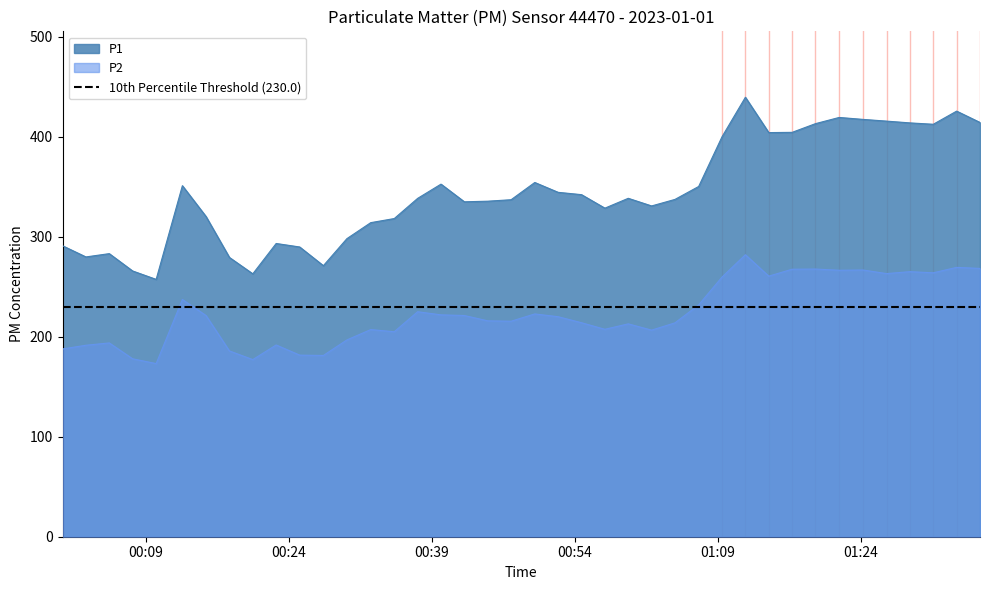

Is it true that P2 equals 162.6 at 2023-01-01T00:12:51?

False